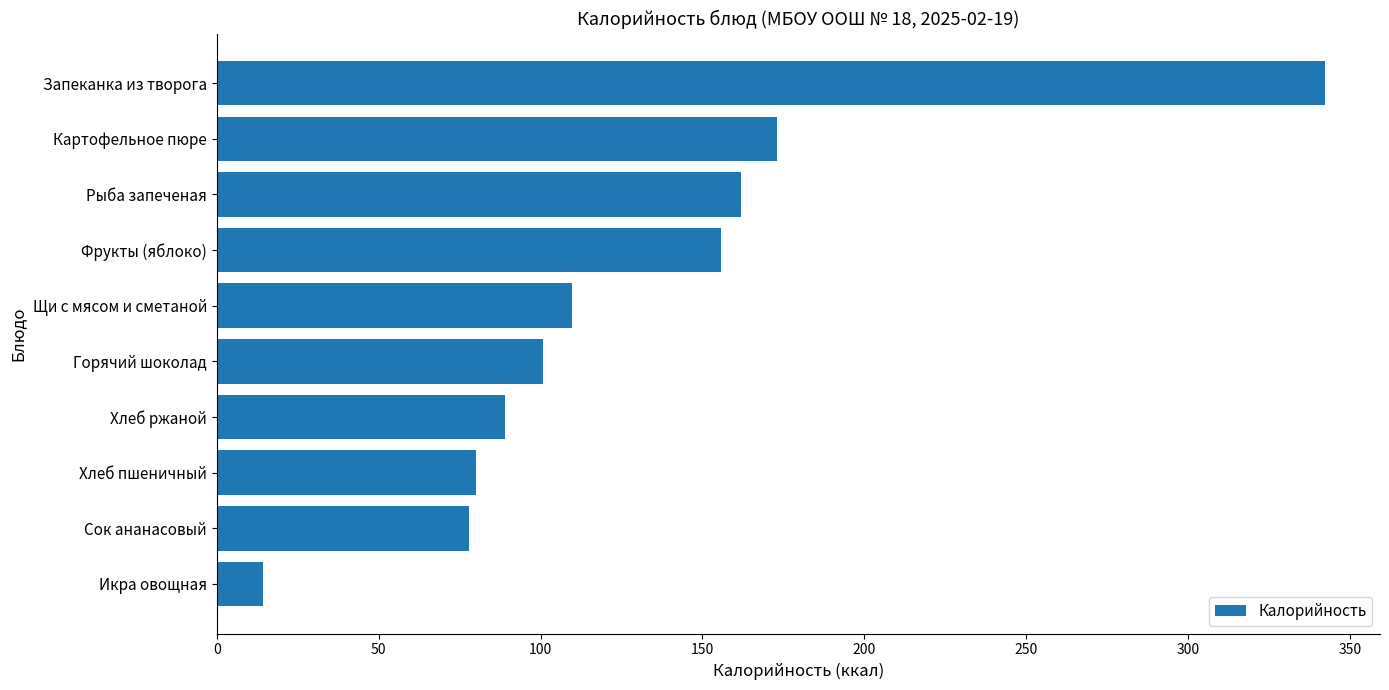

What is the change in value from Запеканка из творога to Хлеб пшеничный?

-262.1